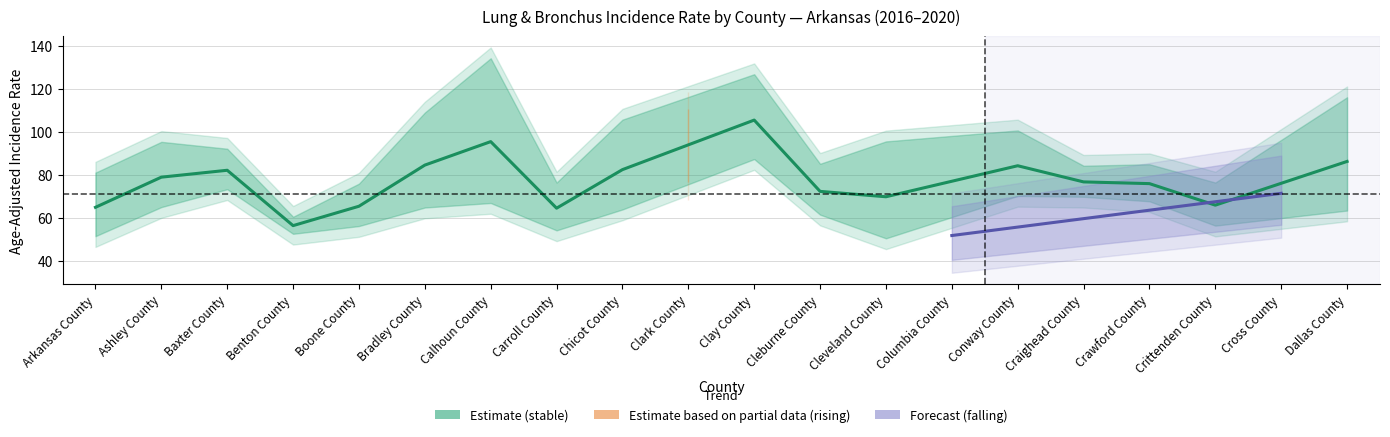

How many intersections are there between avg_count and rate?

4